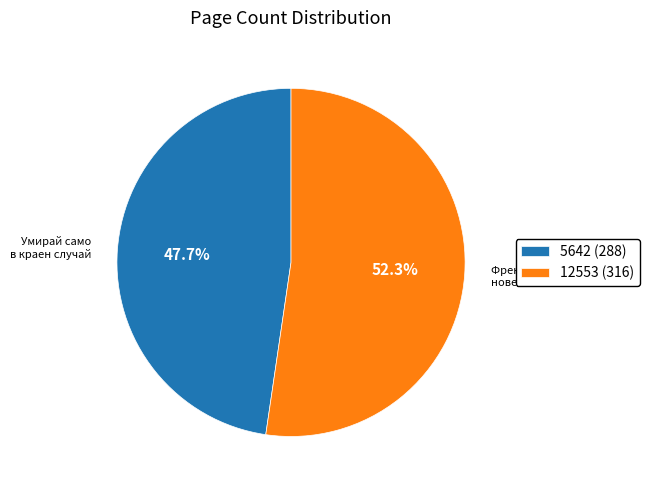

To the nearest percent, what is the difference between the largest and smallest slice percentages?

5%